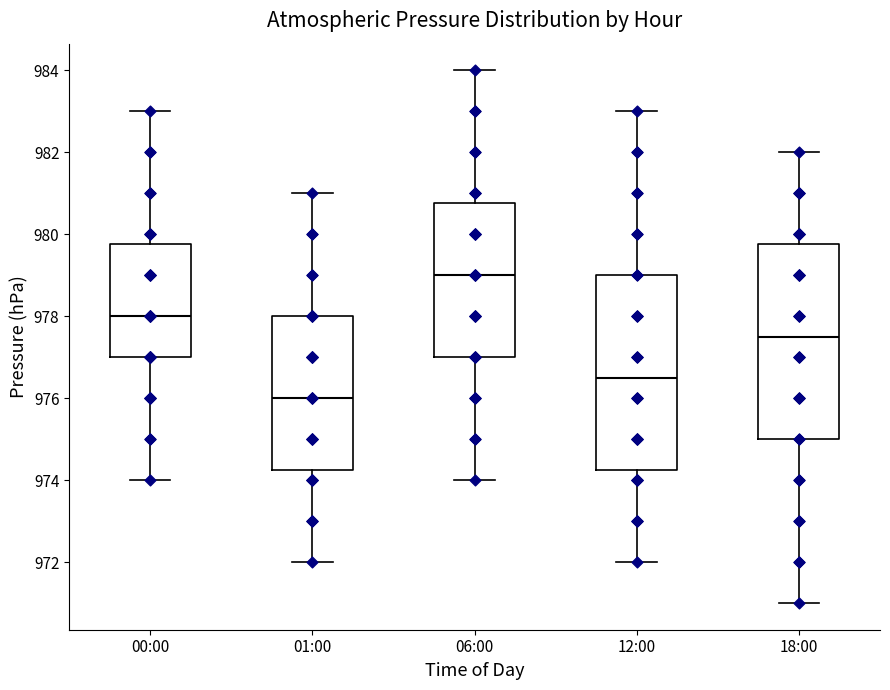

Which box has the highest median line?

06:00